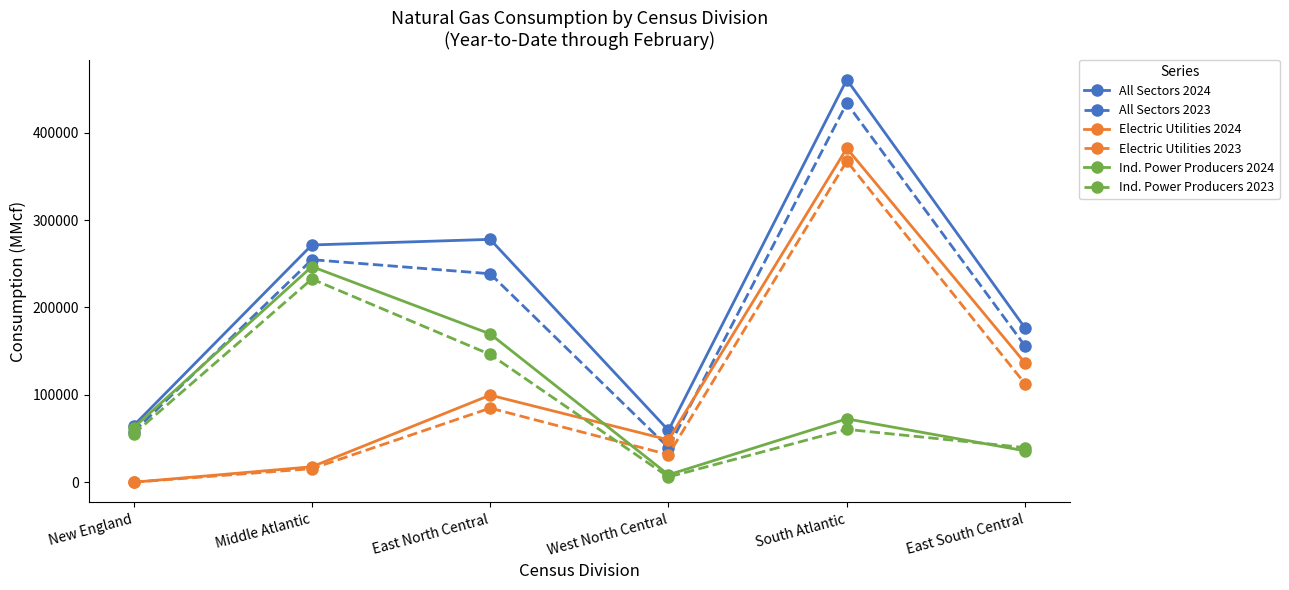

What is the sum of the All Sectors 2024 values at Middle Atlantic and New England?

336262